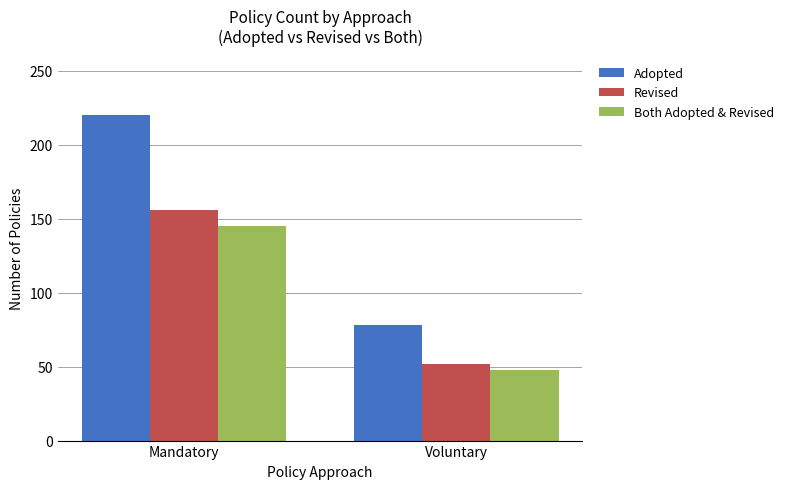

List the series in order of their peak value, highest first.

Adopted, Revised, Both Adopted & Revised